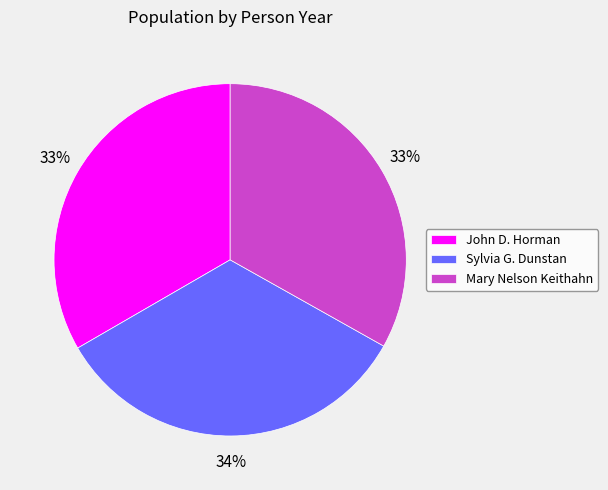

What is the ratio of the value at Mary Nelson Keithahn to the value at John D. Horman?

1.0